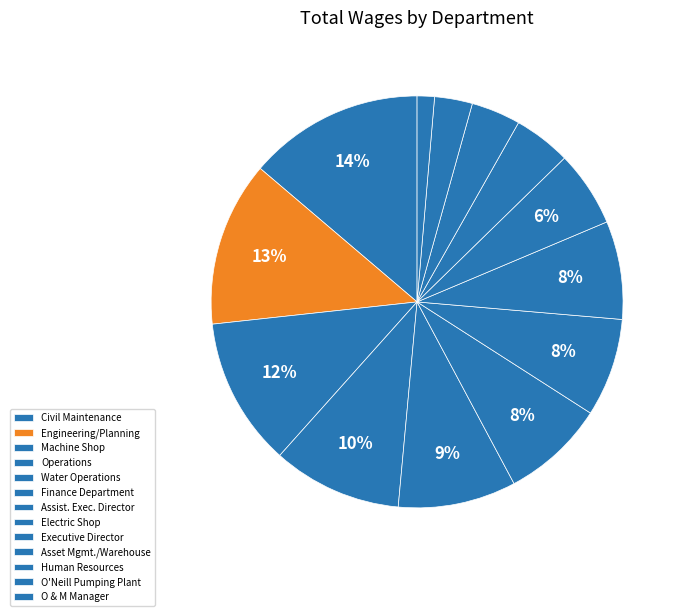

To the nearest percent, what is the combined percentage of Finance Department and Machine Shop?

20%